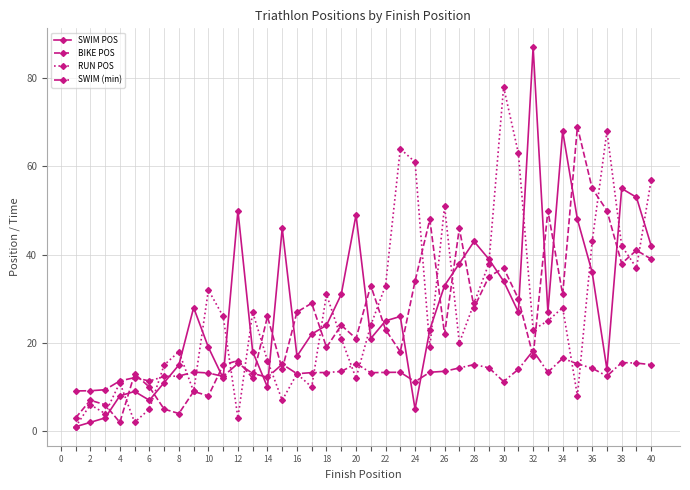

What is the value of the RUN POS point at the 39th from the left?

37.0